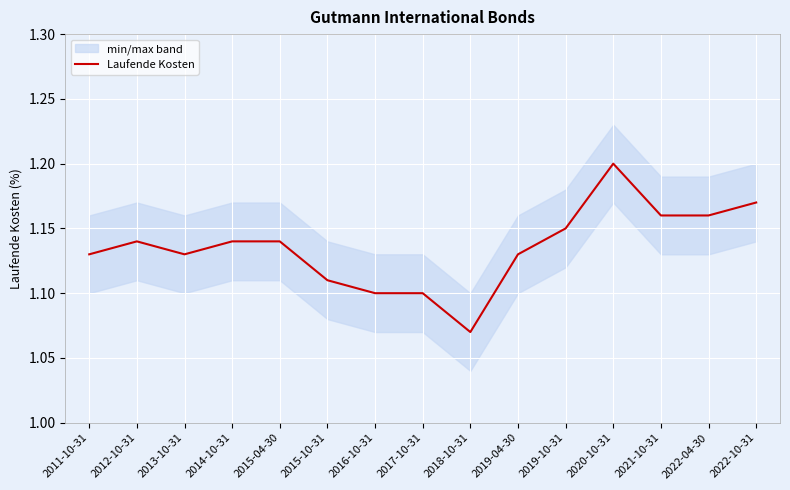

The value at 2022-04-30 is 1.6. True or false?

False